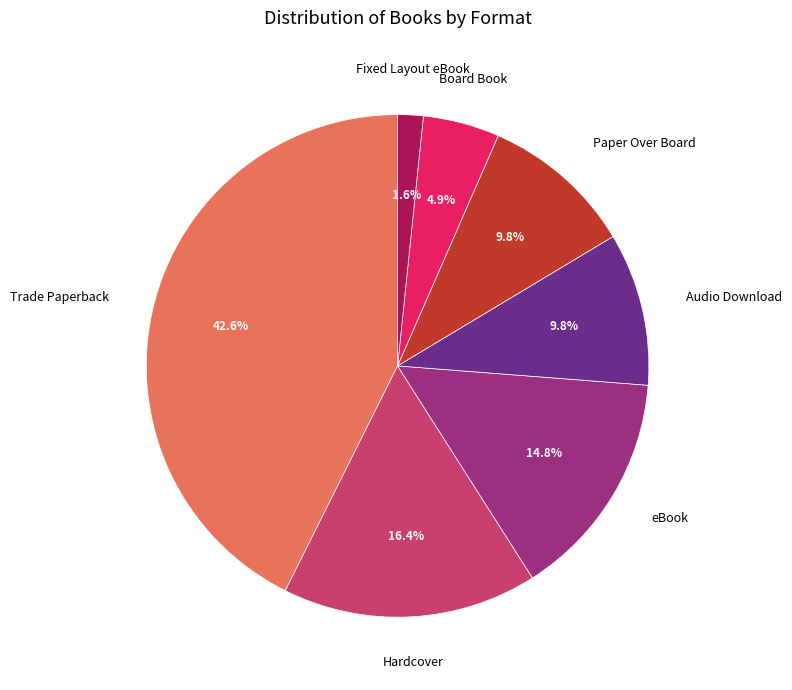

What percentage do Hardcover and Paper Over Board together represent?

26.2%